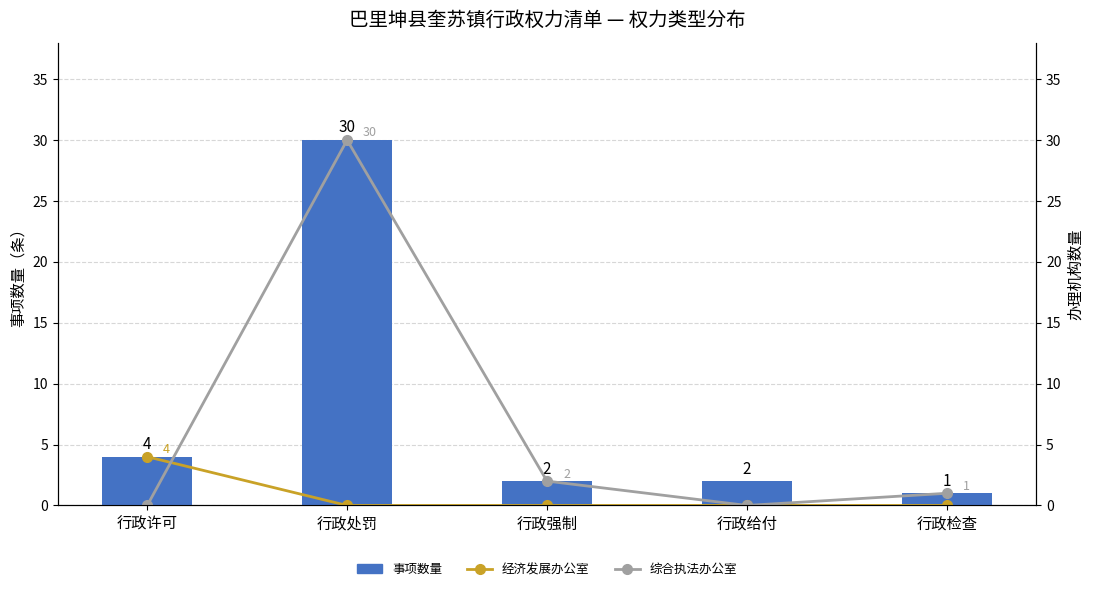

At 行政处罚, list the series in order from largest to smallest.

事项数量, 综合执法办公室, 经济发展办公室